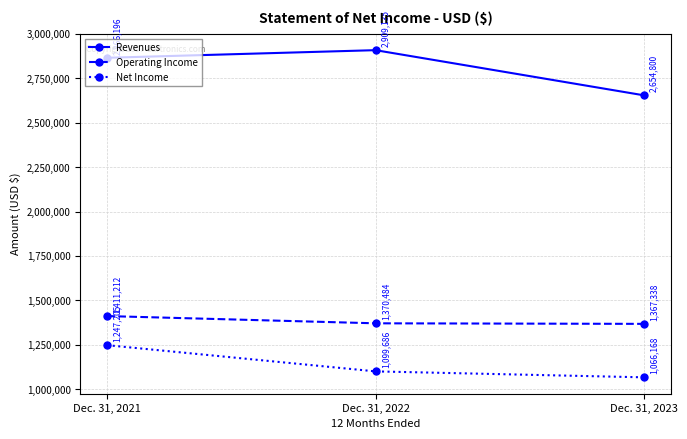

What is the lowest value of the Operating Income series?

1367338